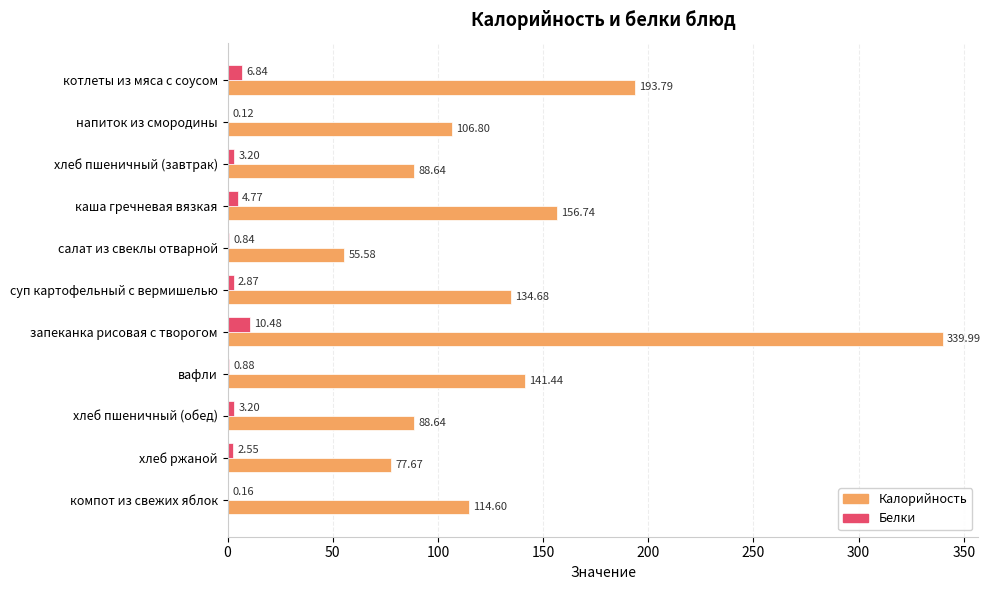

Count the number of categories in the chart.

11